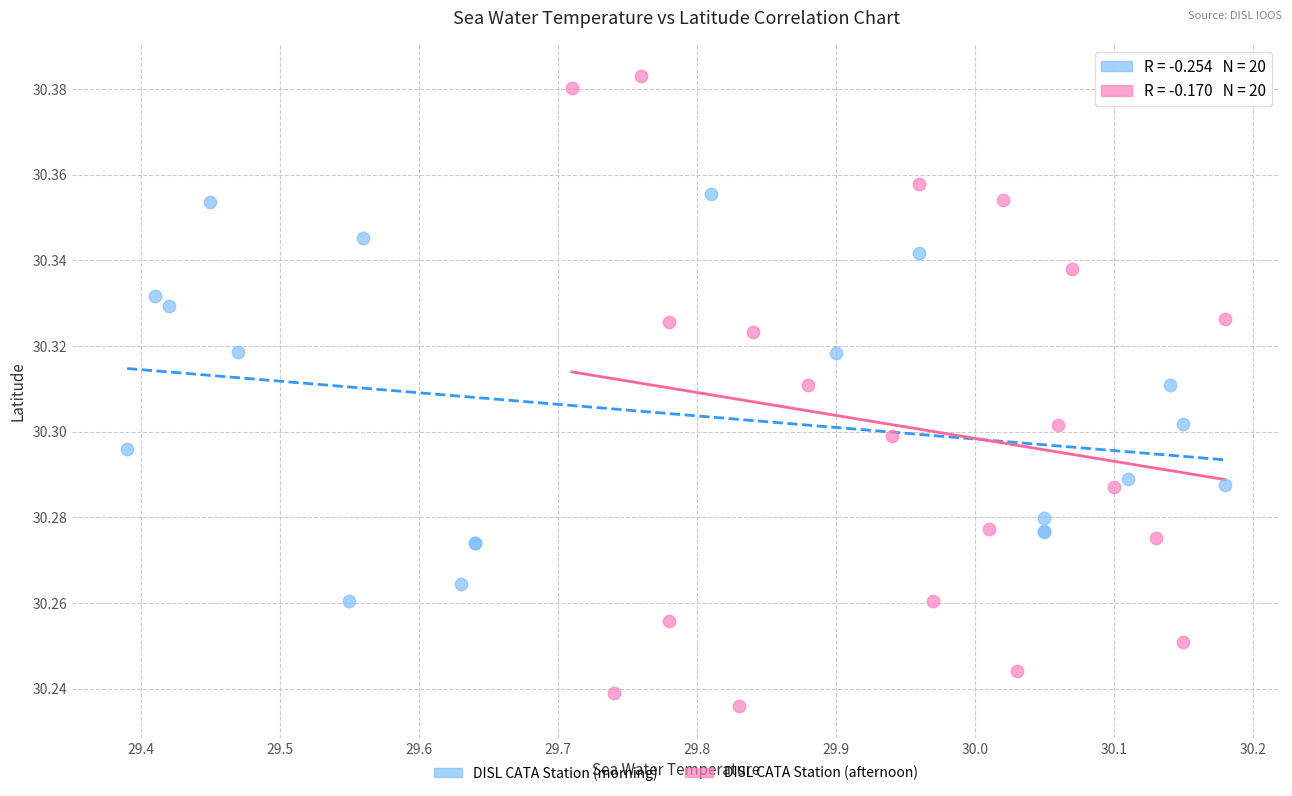

Which series contains the lowest Y value?

DISL CATA Station (afternoon)